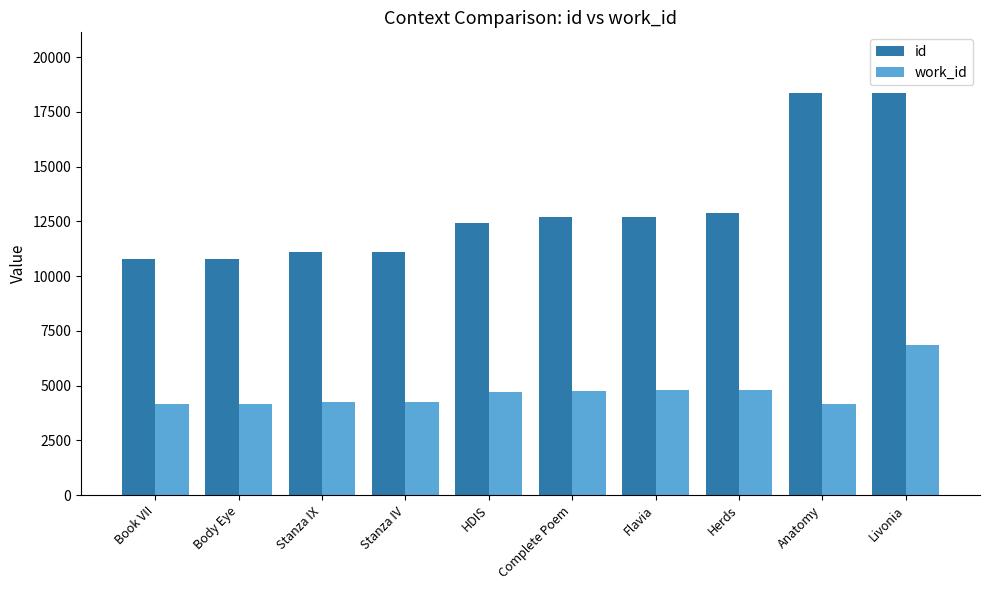

What is the difference between the id values at Herds and Stanza IV?

1761